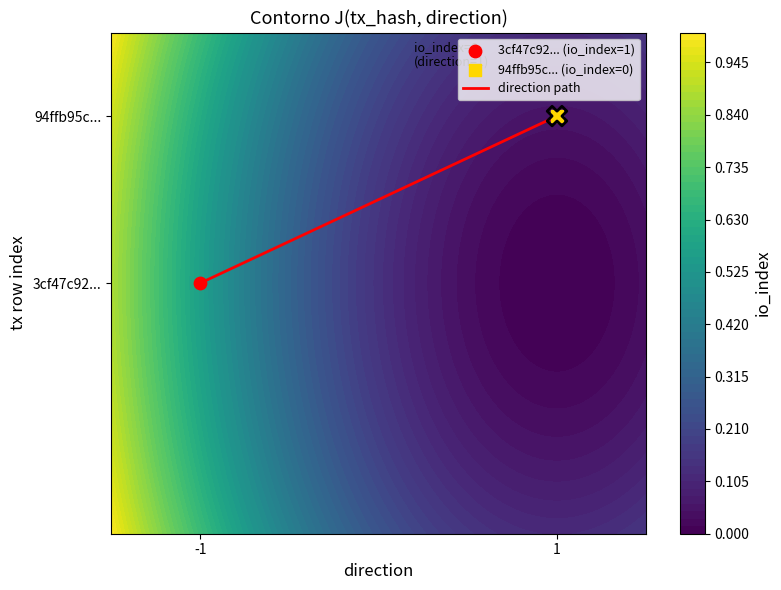

List the labels in order of value, largest first.

1, -1